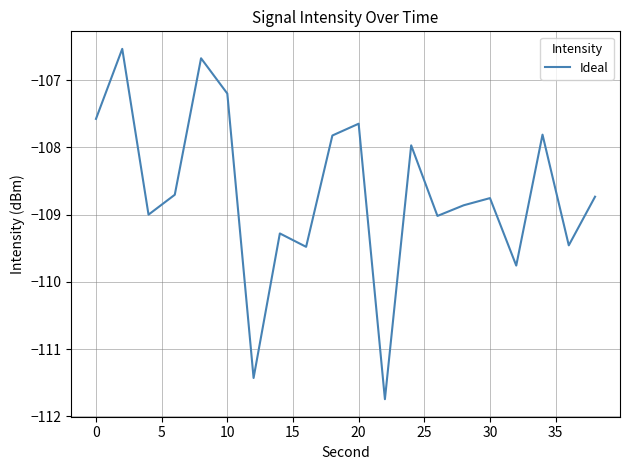

What is the difference between the maximum and minimum values?

5.2